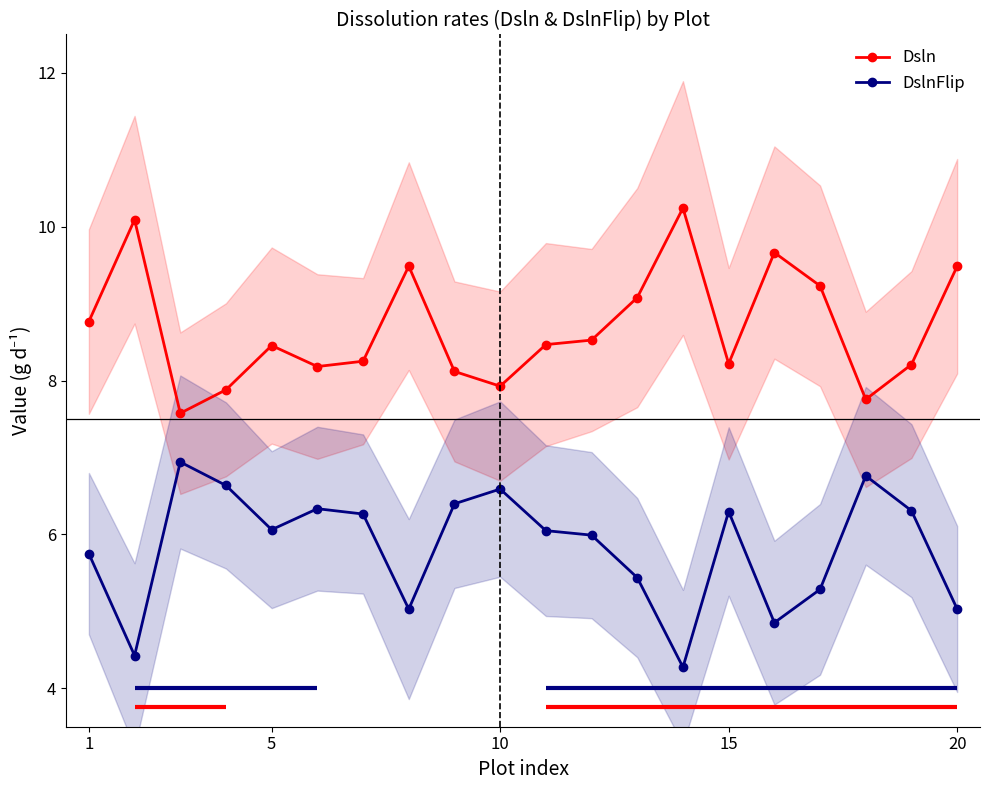

What is the lowest value of the DslnFlip series?

4.3